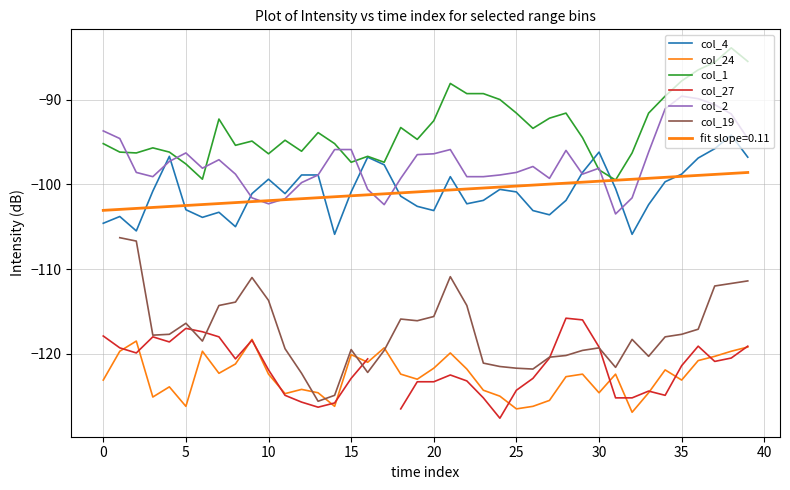

Which series has the widest spread of values?

col_1